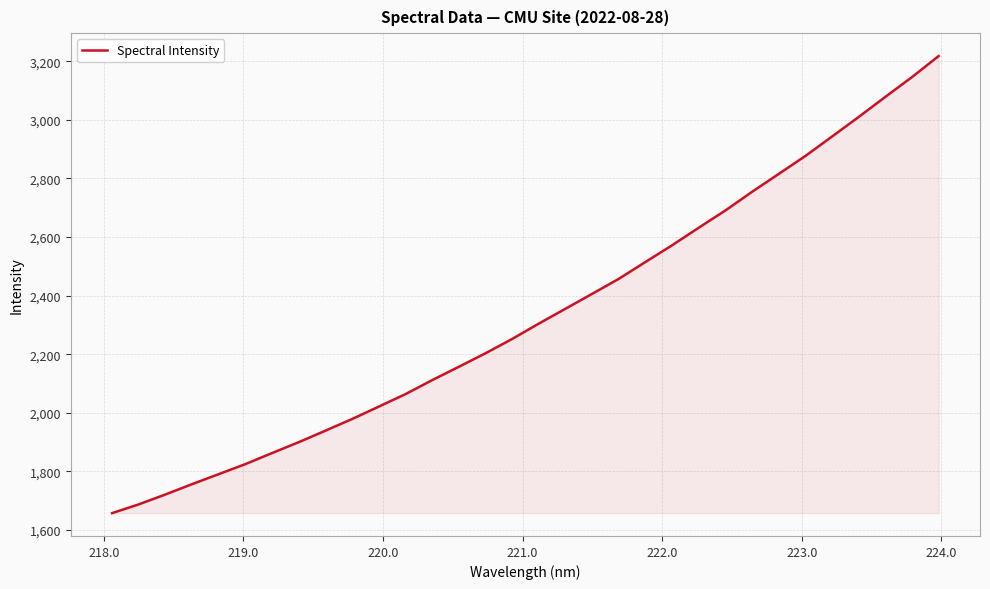

What is the minimum value shown in the chart?

1657.2